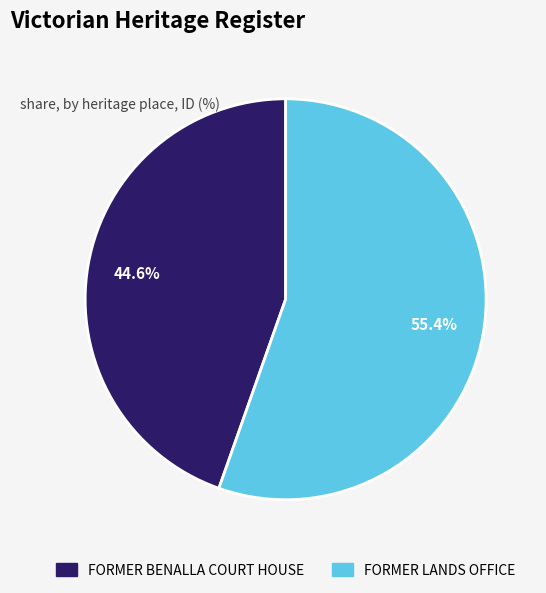

To the nearest percent, what portion does FORMER LANDS OFFICE represent?

55%